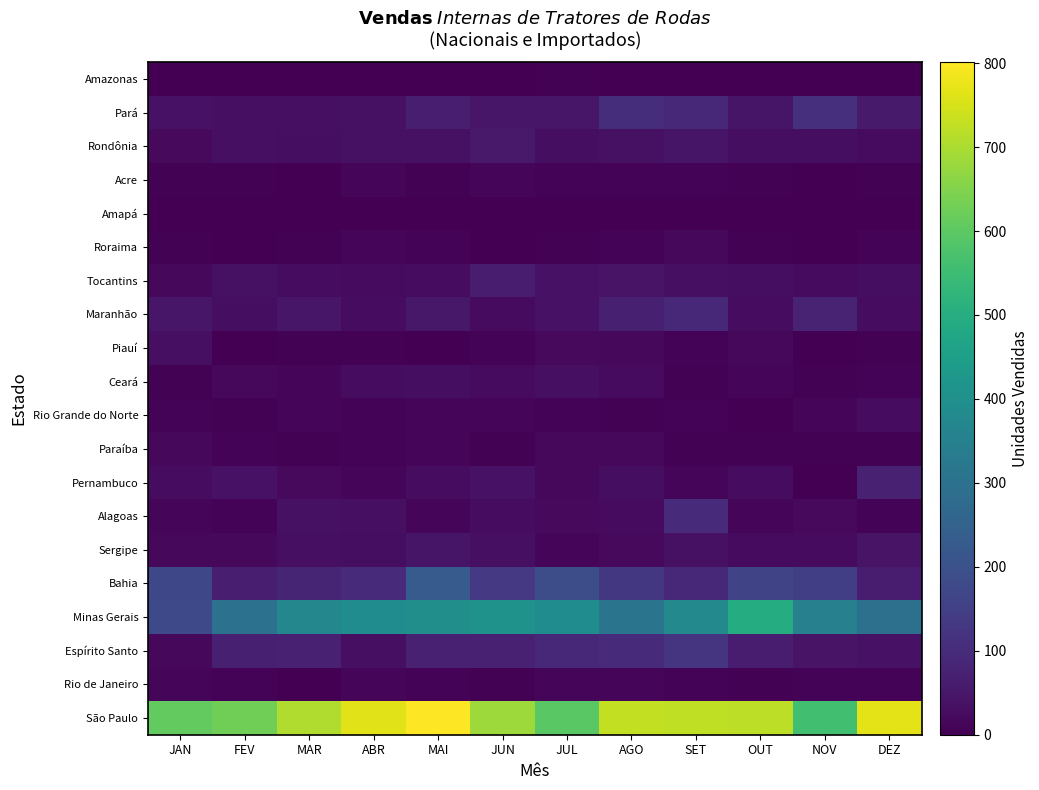

Which series has the largest range (max minus min)?

Minas Gerais